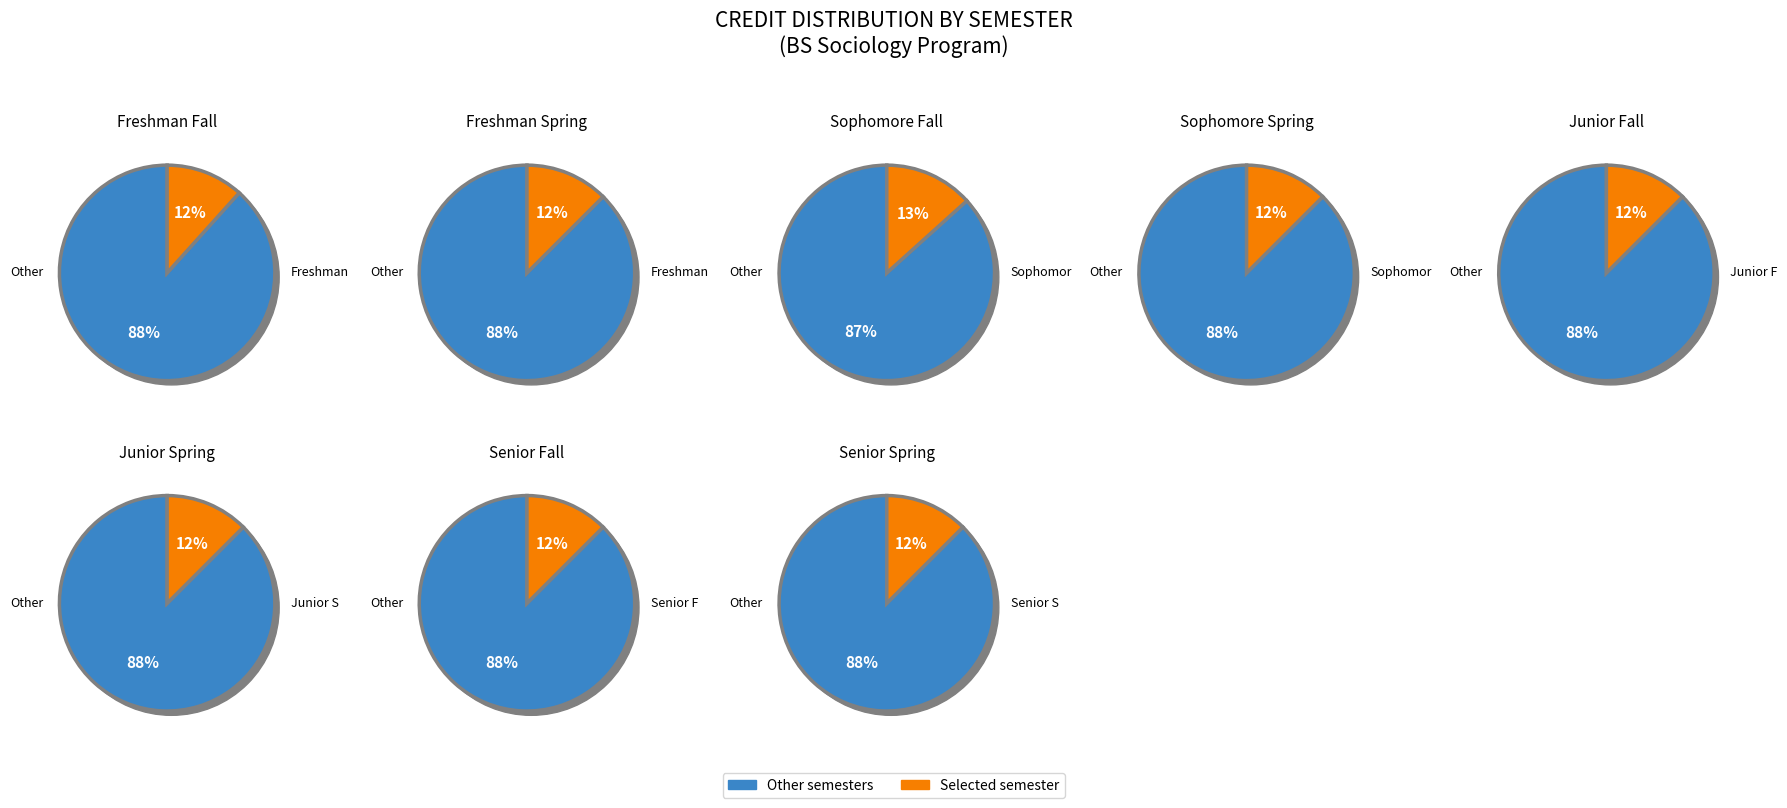

True or false: 3 accounts for 19% of the total.

False